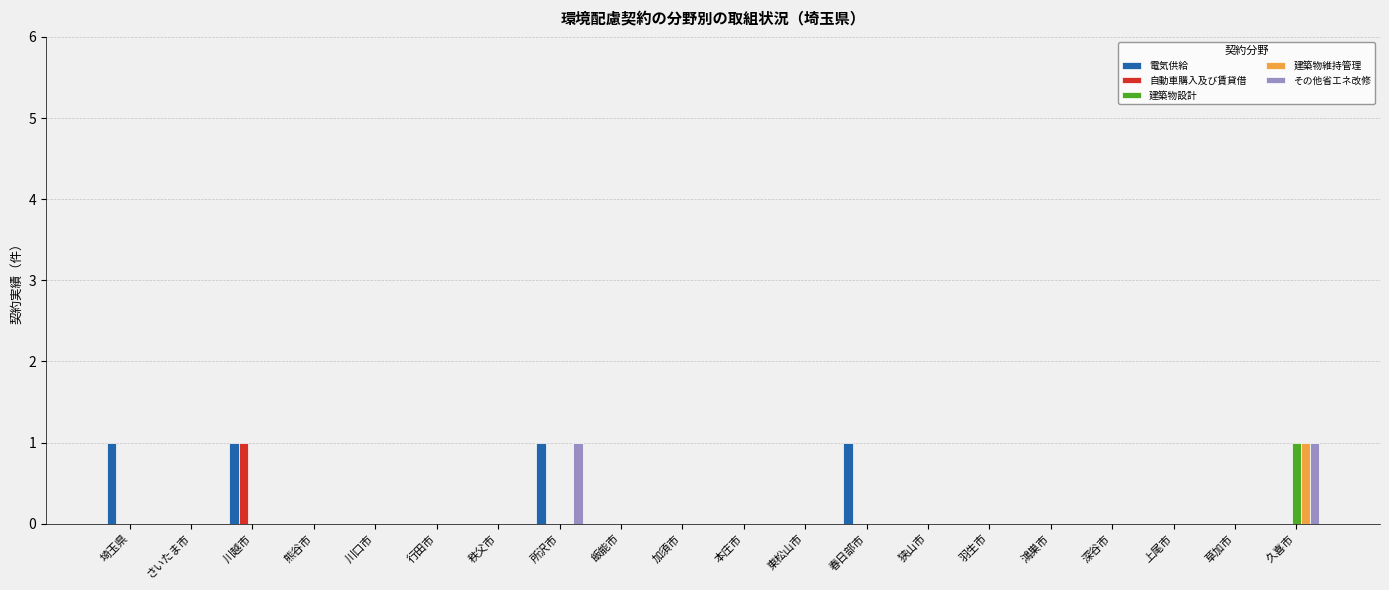

What is the greatest value displayed?

1